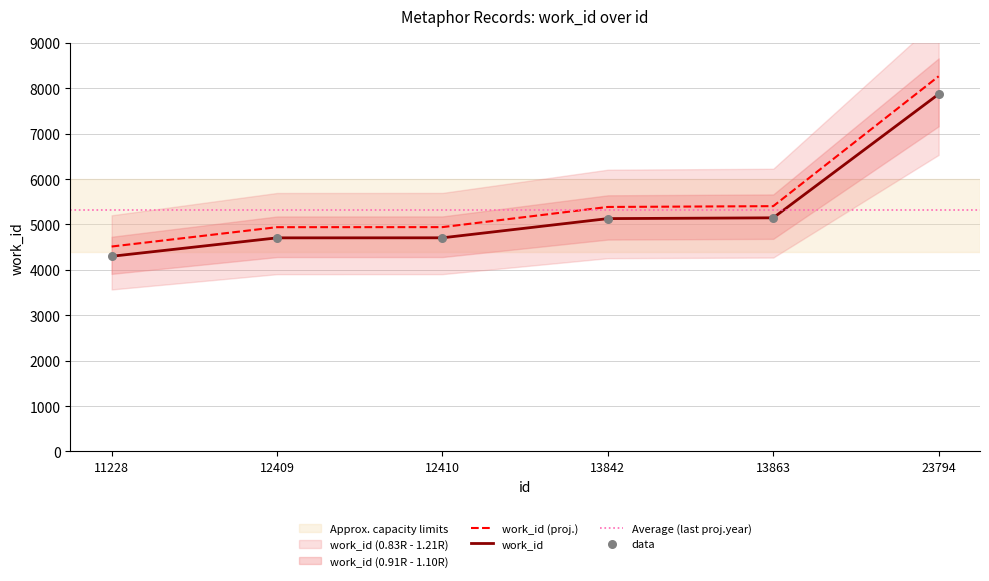

What is the ratio of the value at 12409 to the value at 13842?

0.9